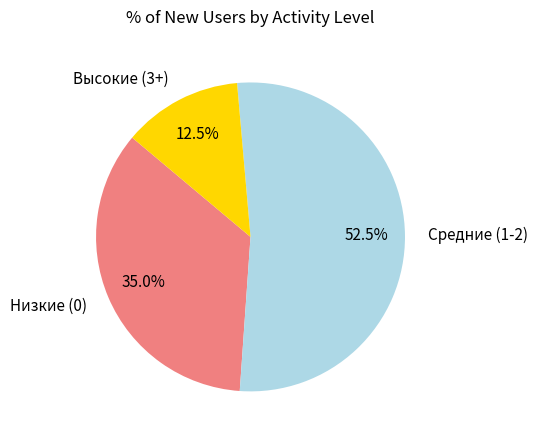

Rank the categories by value from lowest to highest.

Высокие (3+), Низкие (0), Средние (1-2)